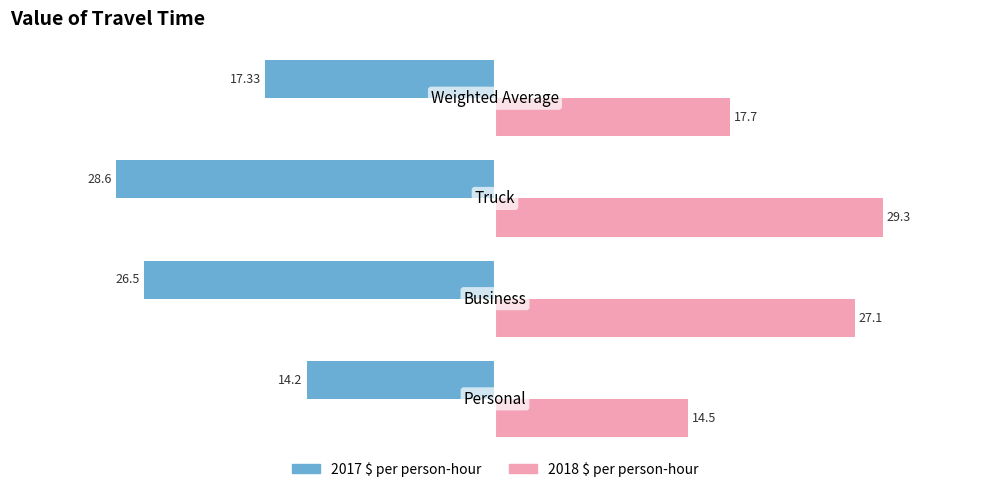

Count the number of data series in this chart.

2